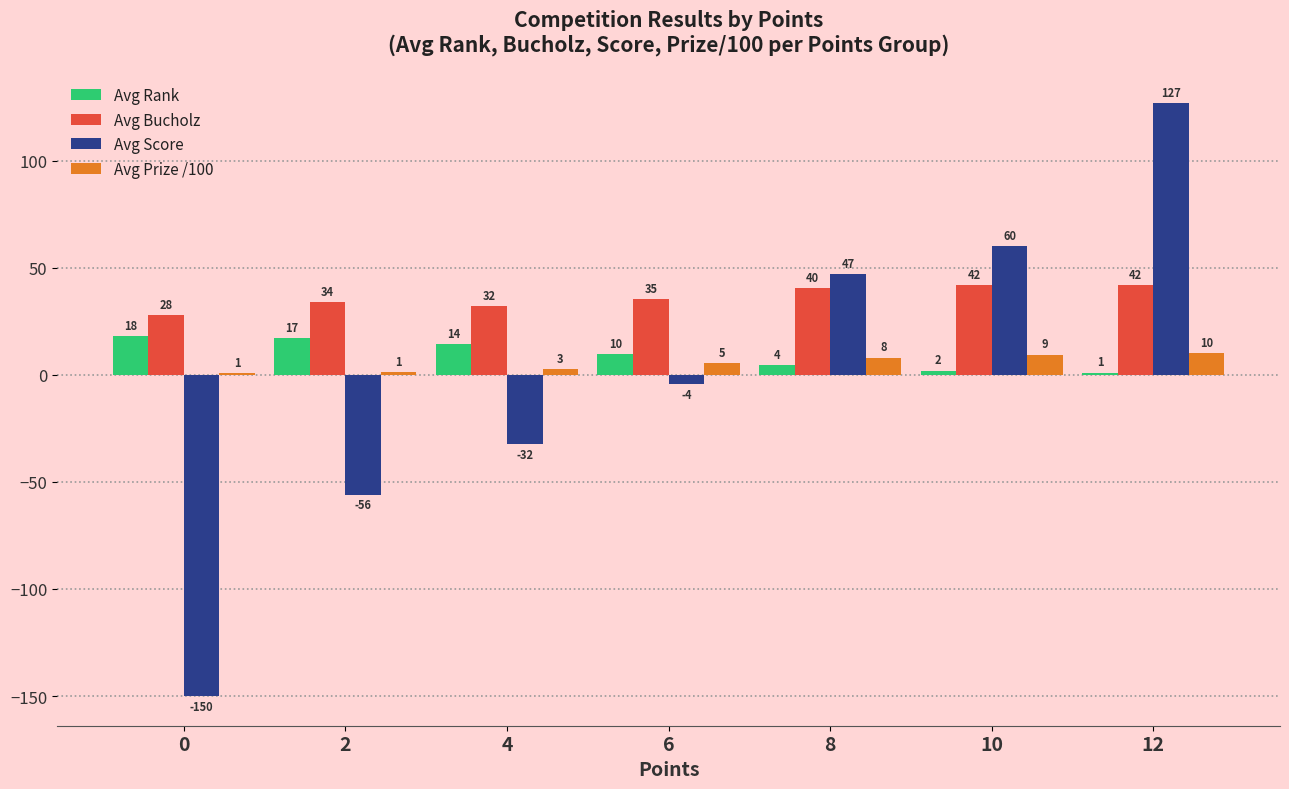

How many groups of bars are there?

7